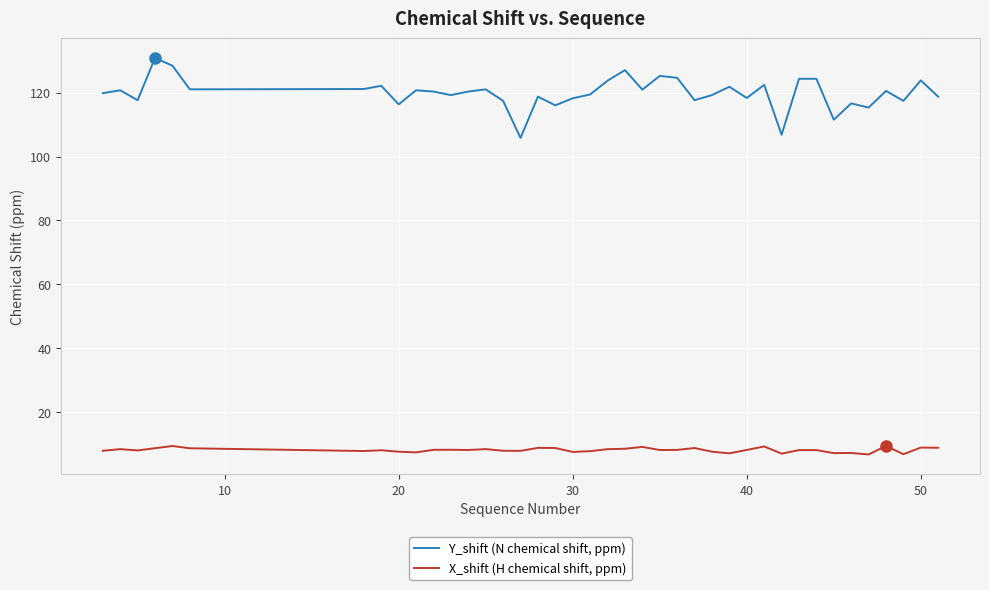

What is the lowest value of the Y_shift (N chemical shift, ppm) series?

105.8